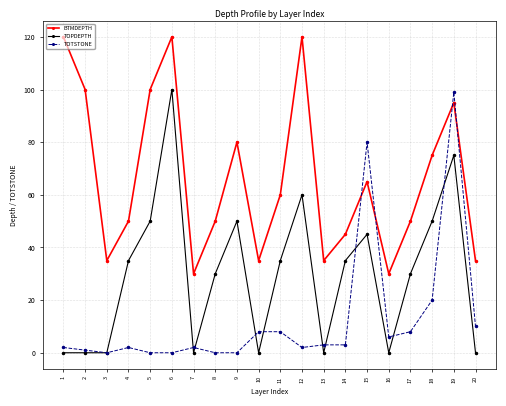

At 8, list the series in order from largest to smallest.

BTMDEPTH, TOPDEPTH, TOTSTONE